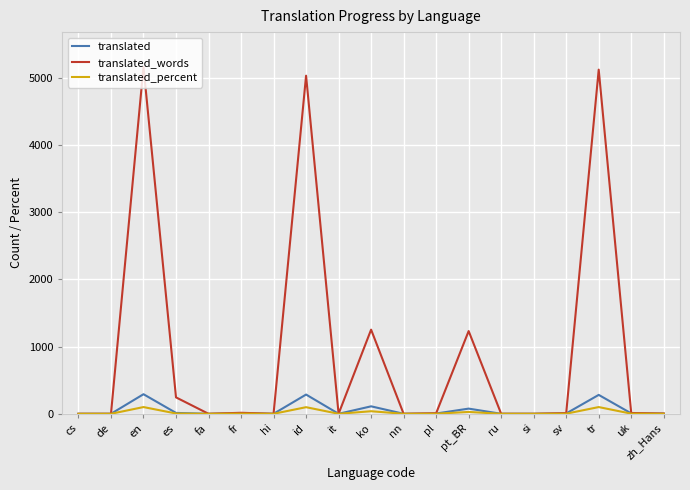

True or false: translated_words has a value of -2890.1 at hi.

False